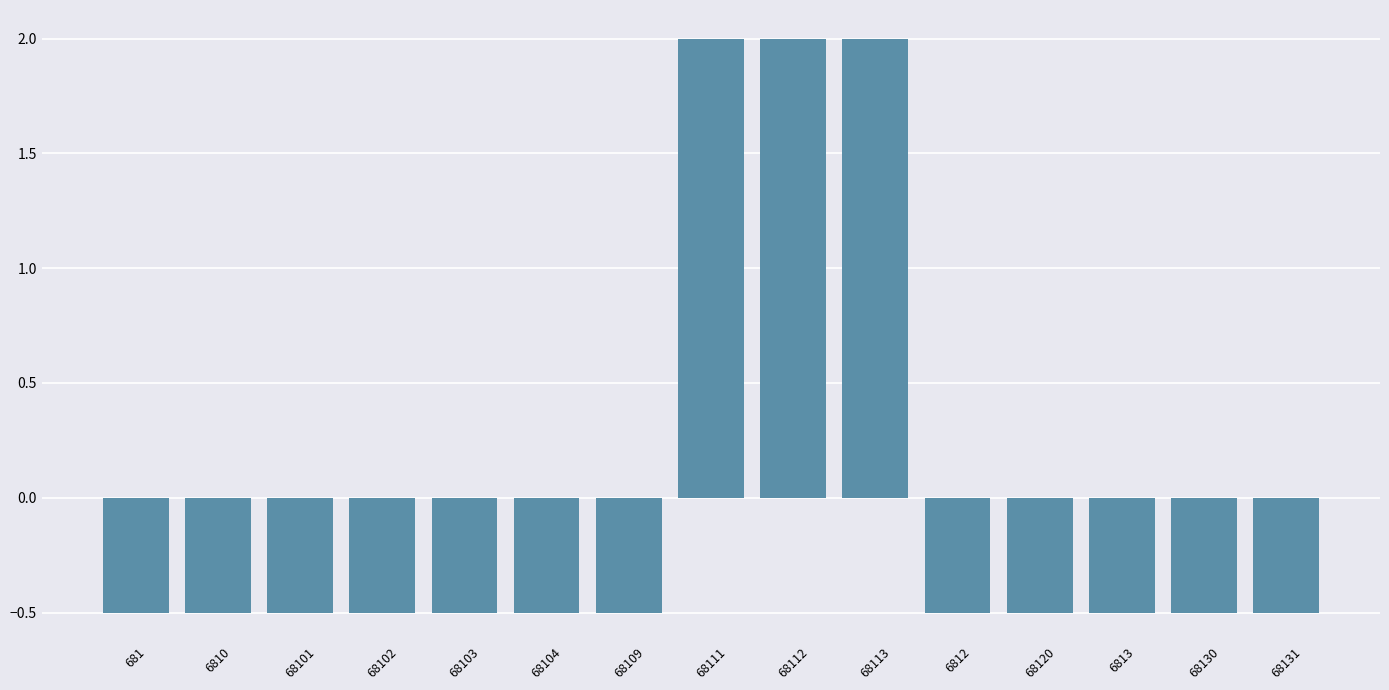

What is the change in value from 68101 to 68113?

+2.5